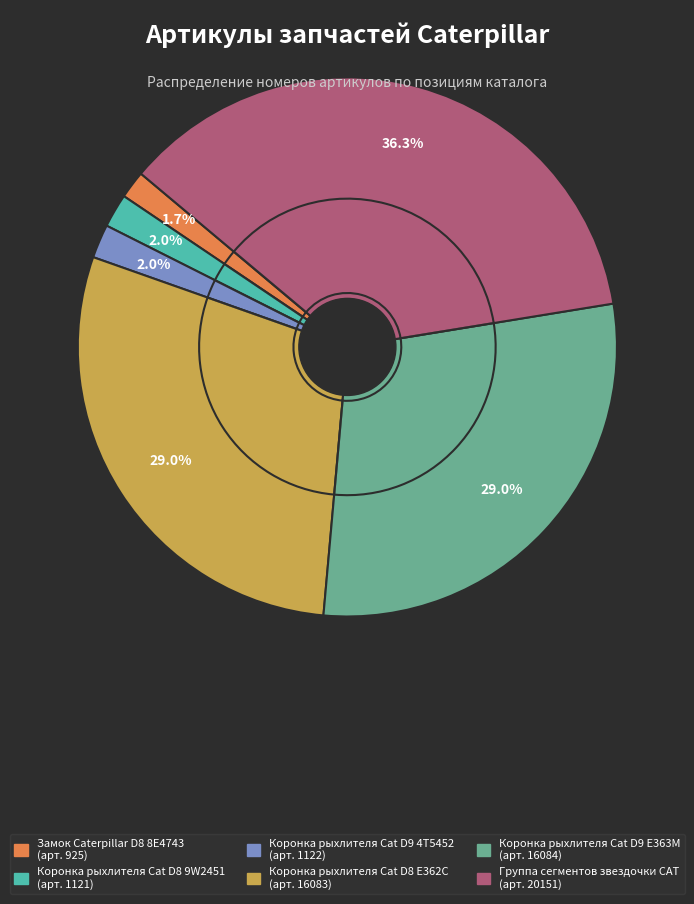

To the nearest percent, what portion does Коронка рыхлителя Cat D9 E363M represent?

29%